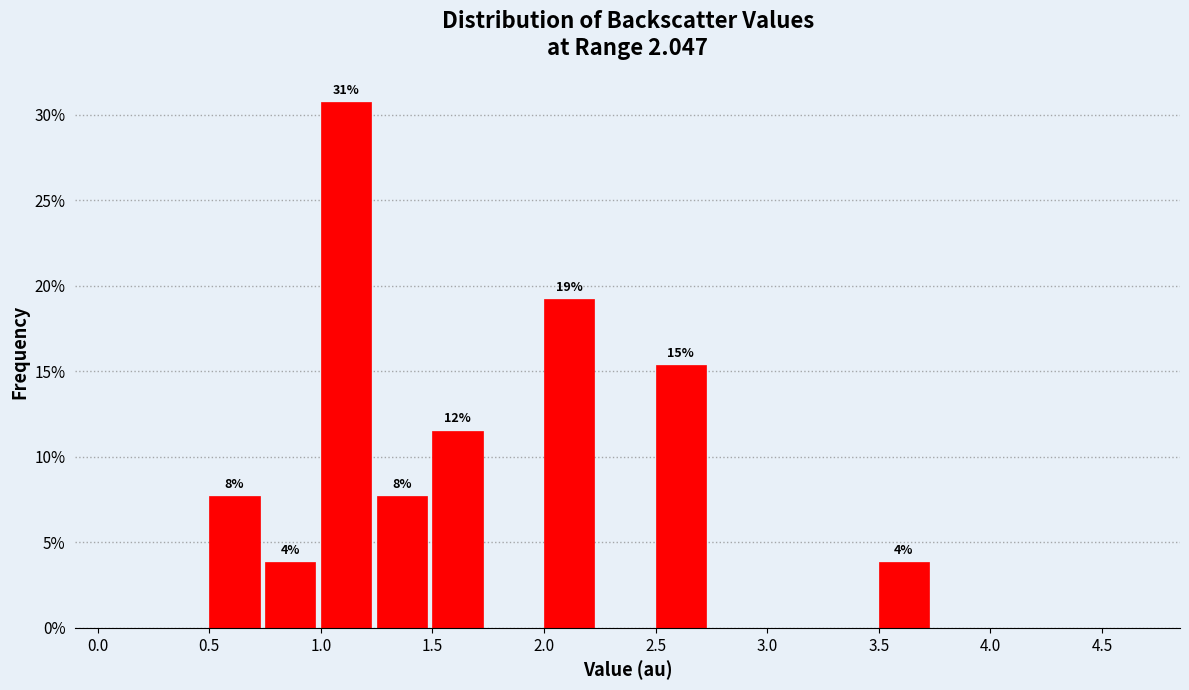

Over which range of the x-axis is the bar tallest?

1.00 to 1.25